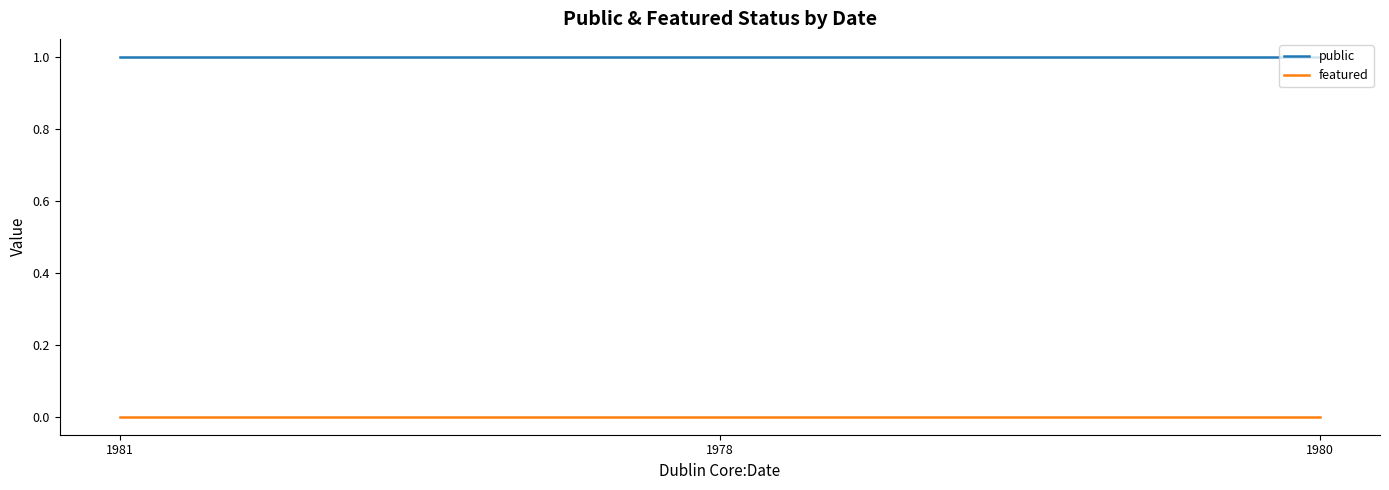

Reading right to left, what are all the values shown in this chart?

public: 1980=1	1978=1	1981=1
featured: 1980=0	1978=0	1981=0